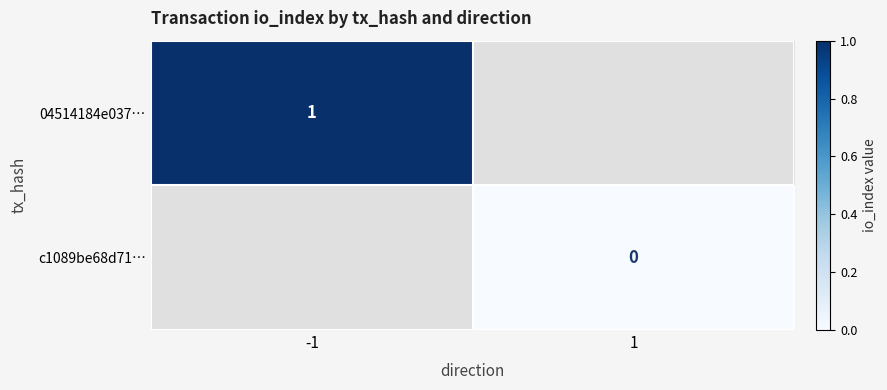

What is the maximum value shown in the chart?

1.0